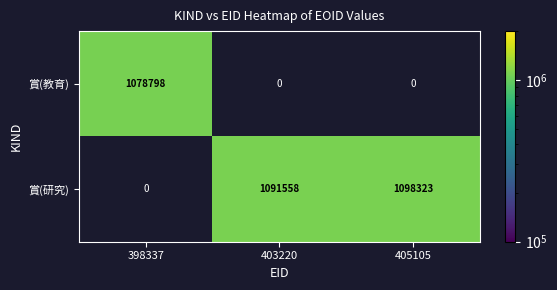

Is the value of 賞(研究) at 403220 greater than the value of 賞(教育) at 398337?

Yes